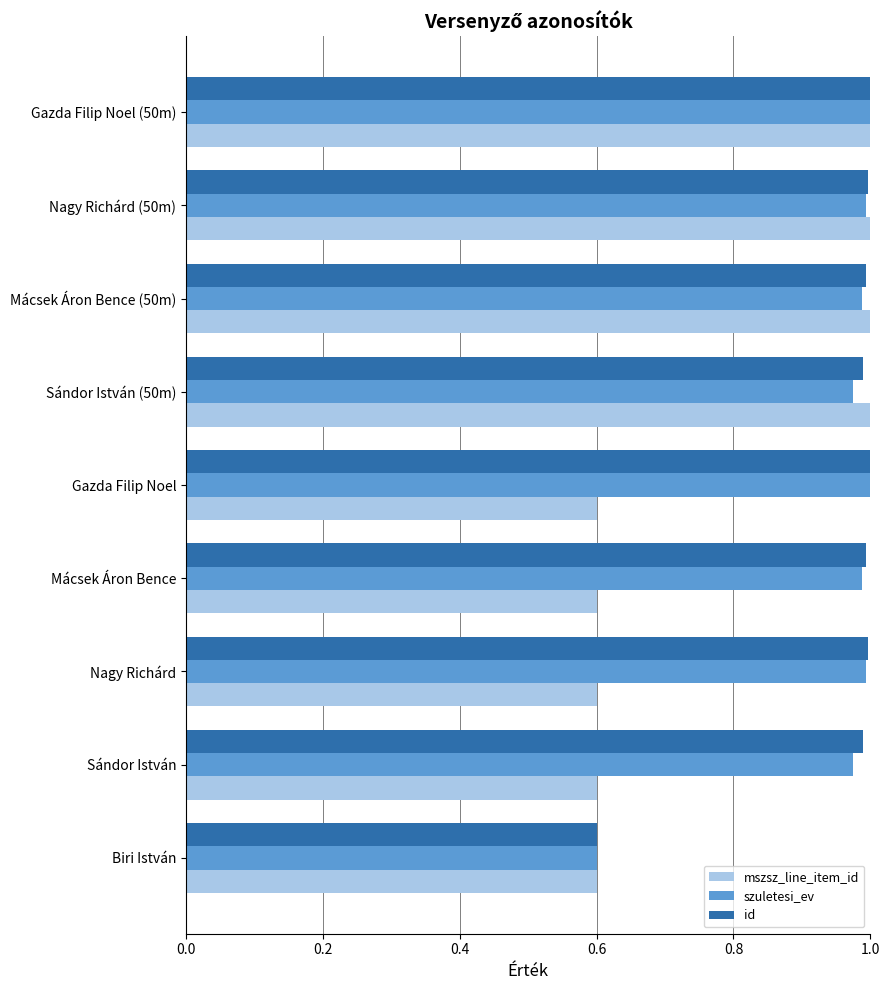

What is the difference between the maximum and minimum values in the id series?

0.4